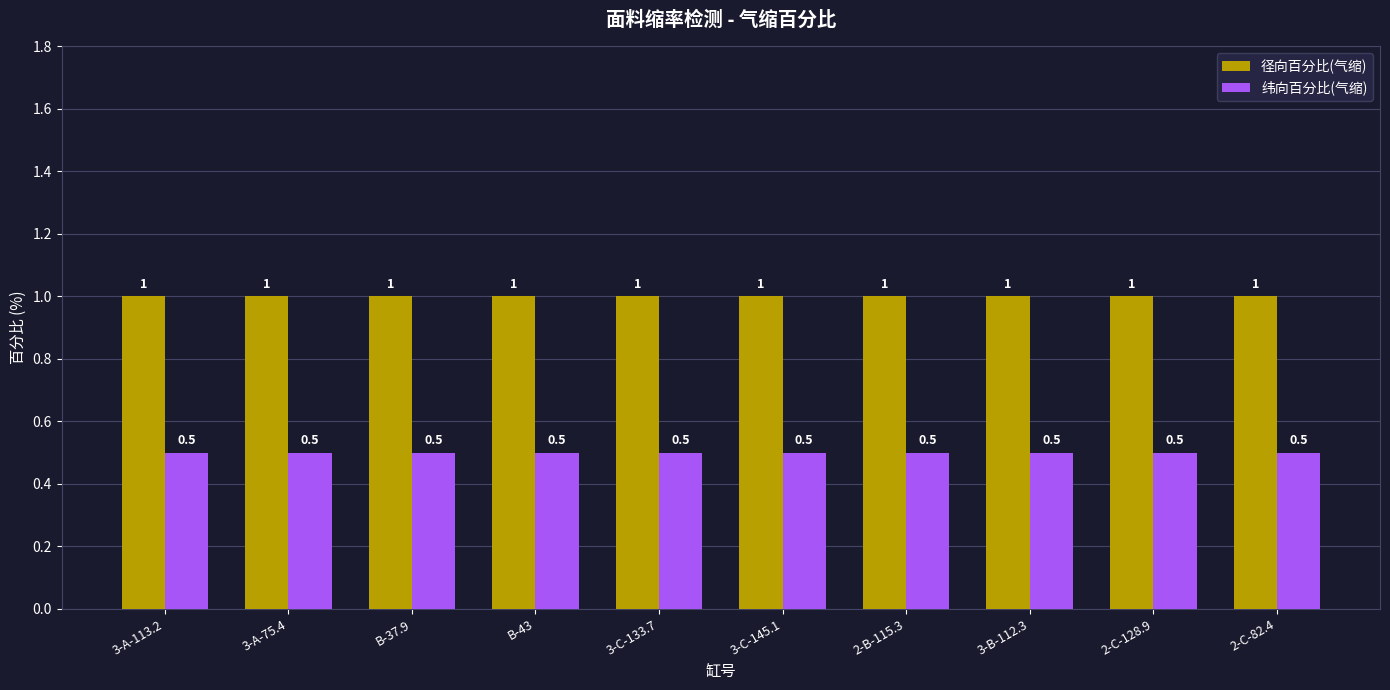

What is the label of the 10th bar from the left?

2-C-82.4